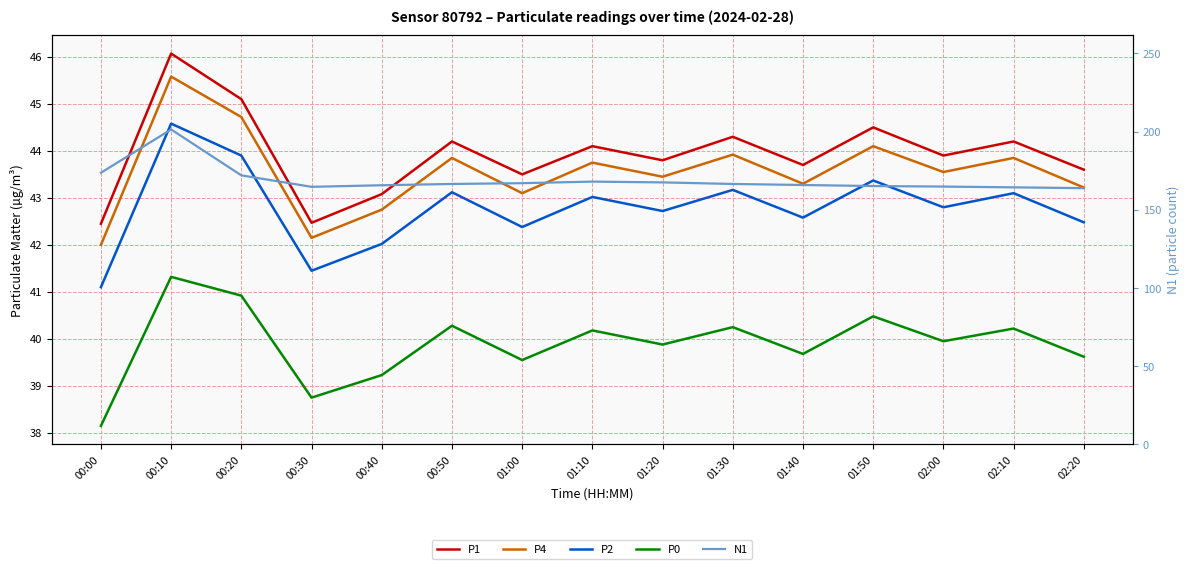

Does the chart have visible grid lines?

Yes